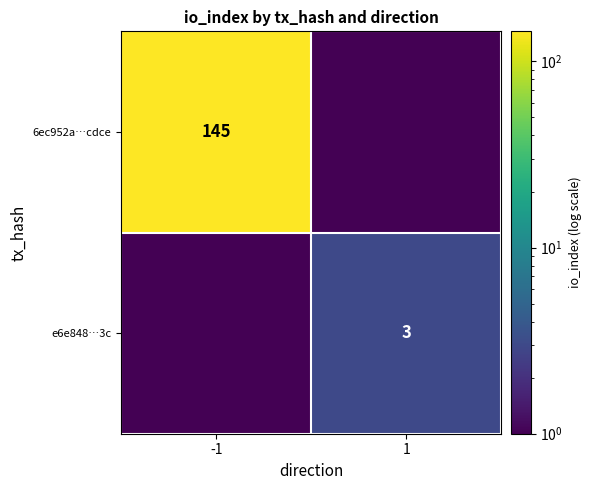

At which category is the sum across all series the highest?

-1